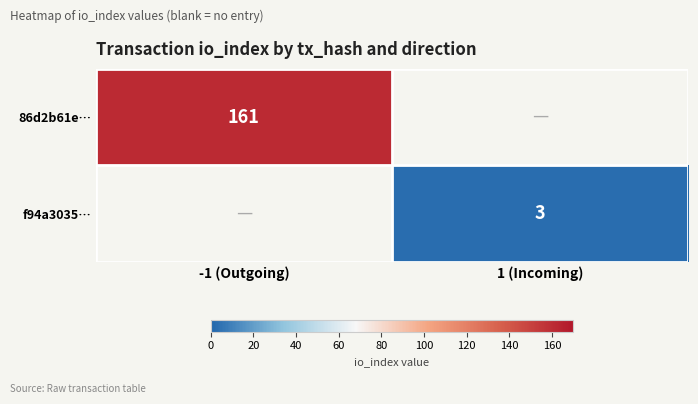

The value of 86d2b61e… at -1 (Outgoing) is 100.6. True or false?

False